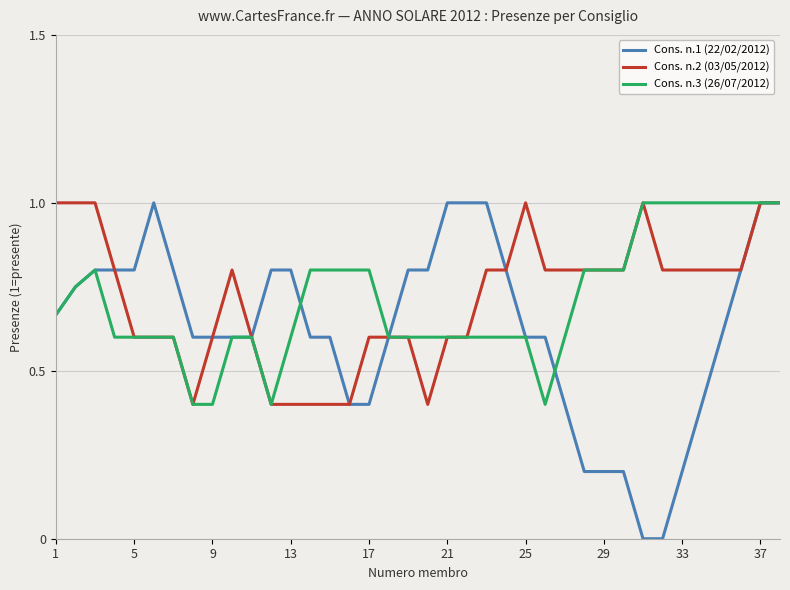

True or false: Cons. n.2 (03/05/2012) has more than 1 points higher than both neighbors.

True